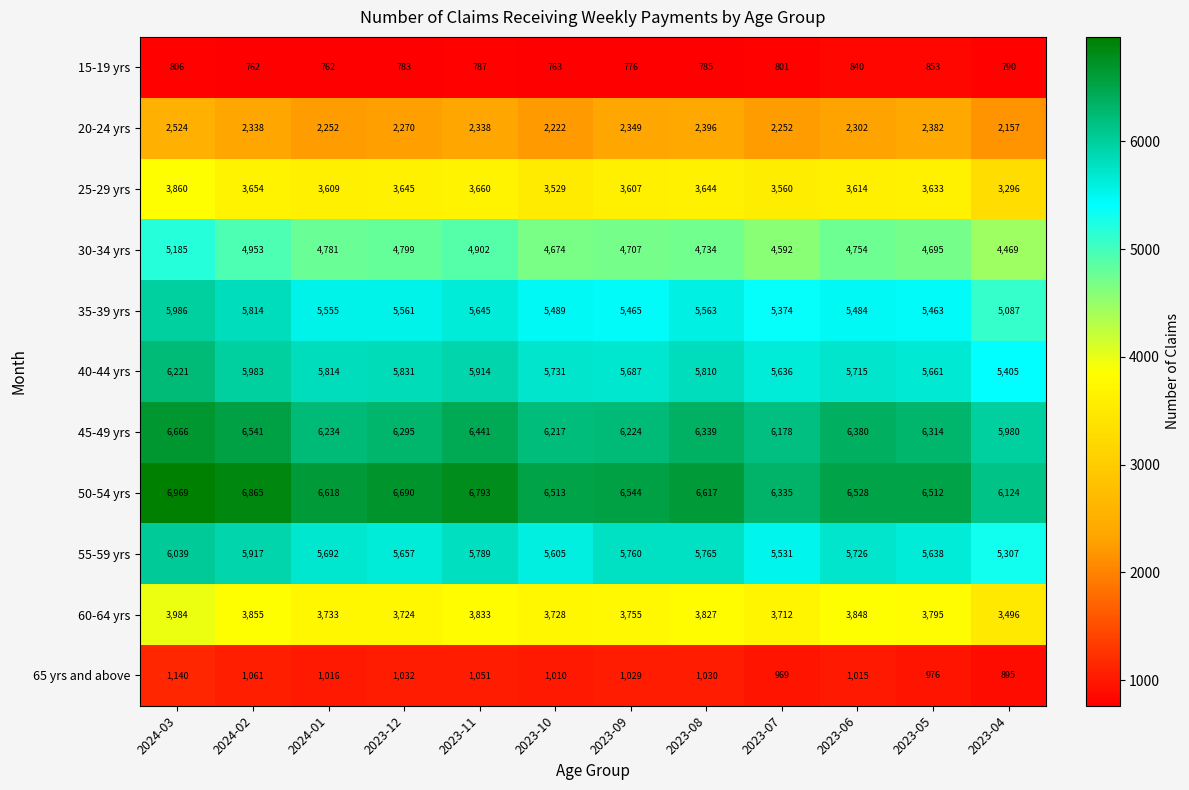

Rank the series at 2023-07 from highest to lowest value.

50-54 yrs, 45-49 yrs, 40-44 yrs, 55-59 yrs, 35-39 yrs, 30-34 yrs, 60-64 yrs, 25-29 yrs, 20-24 yrs, 65 yrs and above, 15-19 yrs